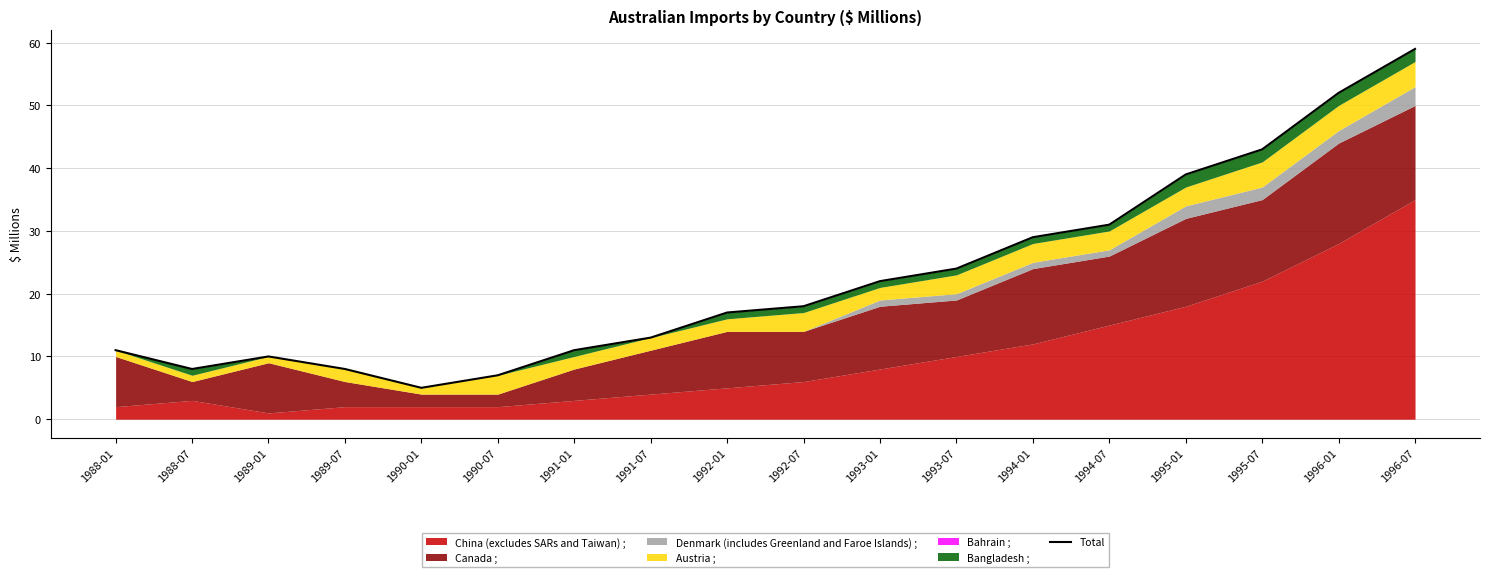

Where is the first local minimum?

1988-07